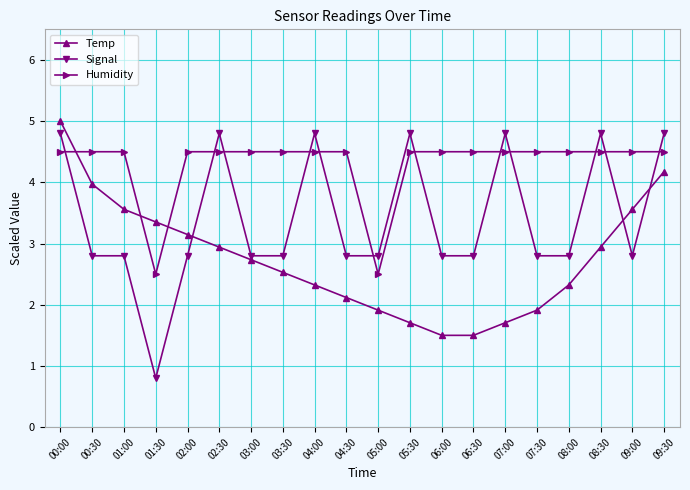

What is the total value across all series at 09:00?

10.9